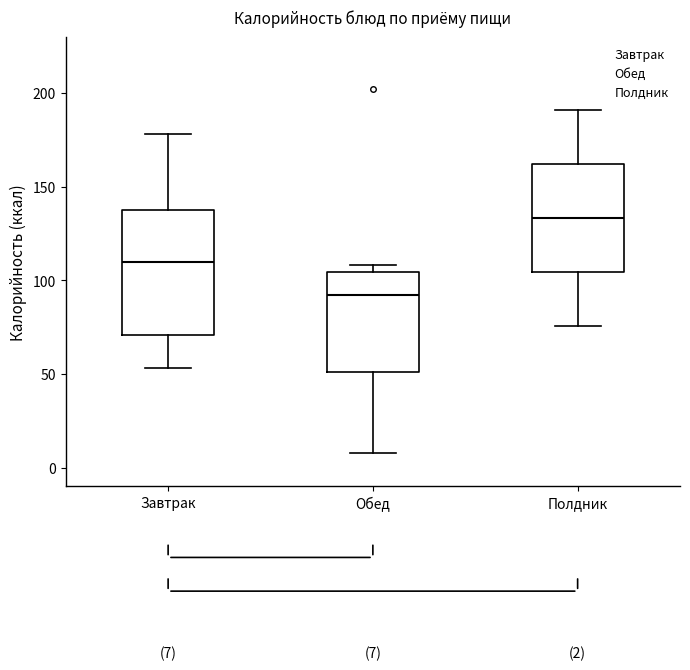

Comparing the boxes themselves (not the whiskers), which one is the tallest?

Завтрак